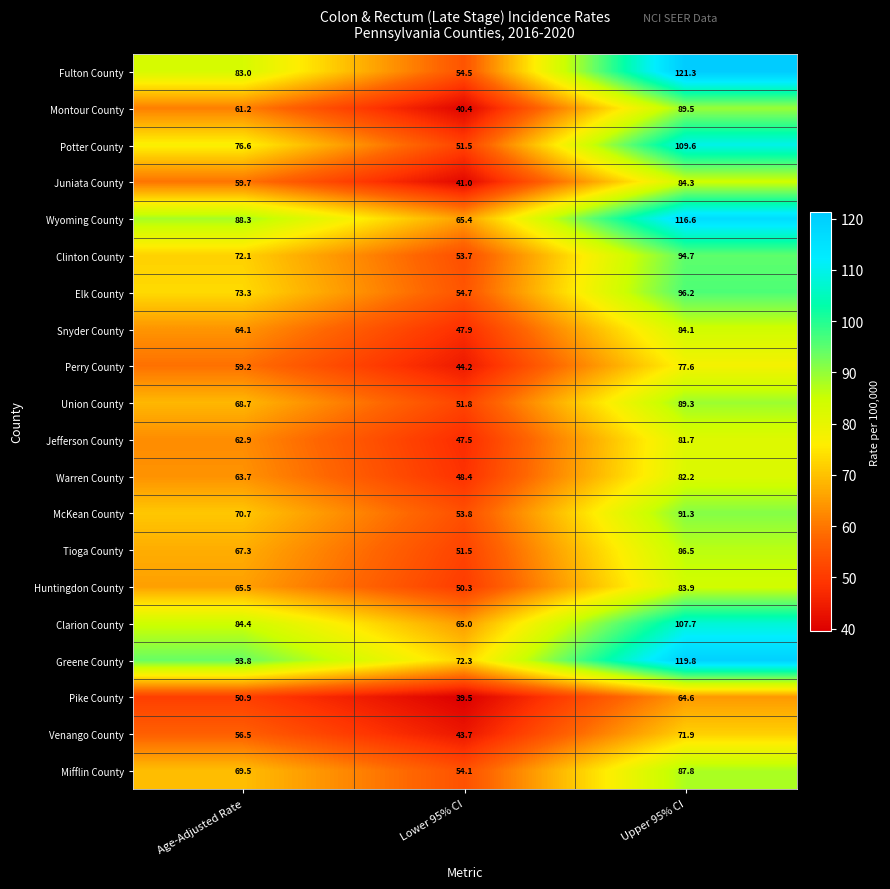

At how many categories does at least one series exceed 77?

2